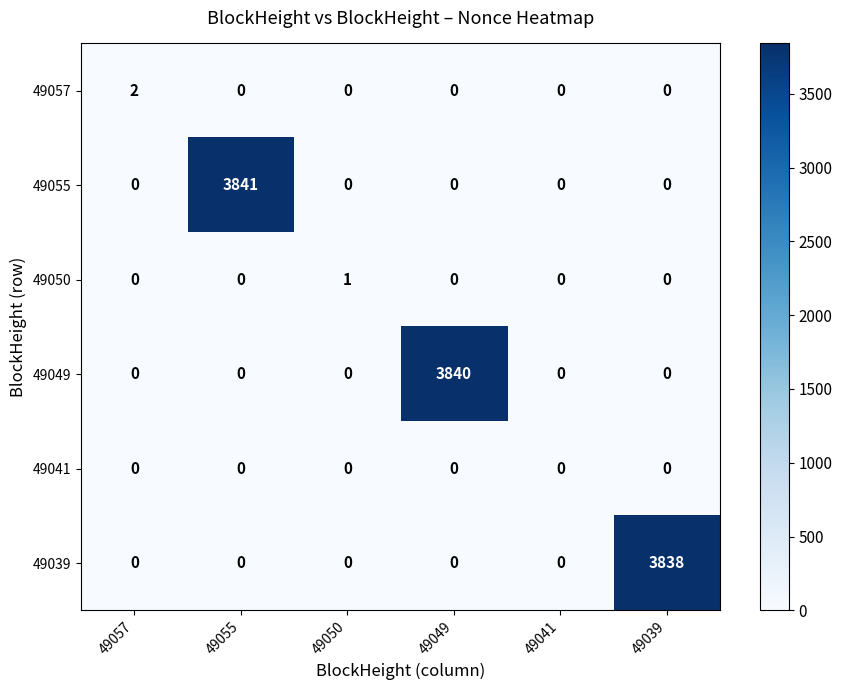

How many categories are shown in the chart?

6